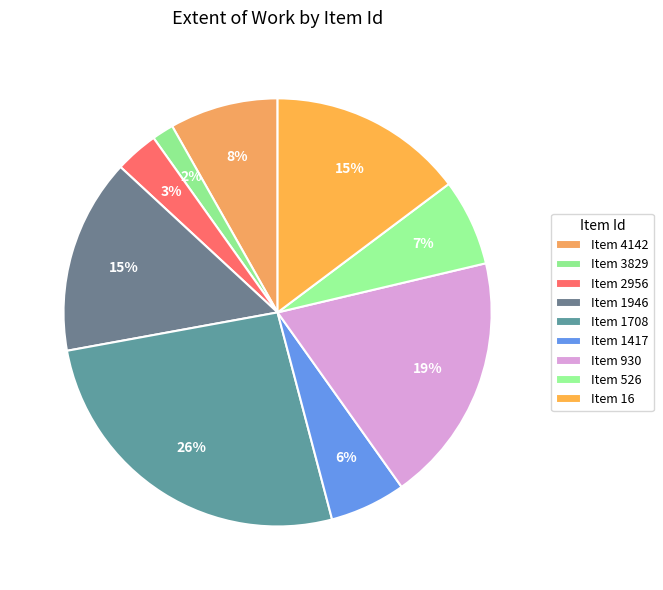

Count the number of slices in the pie.

9